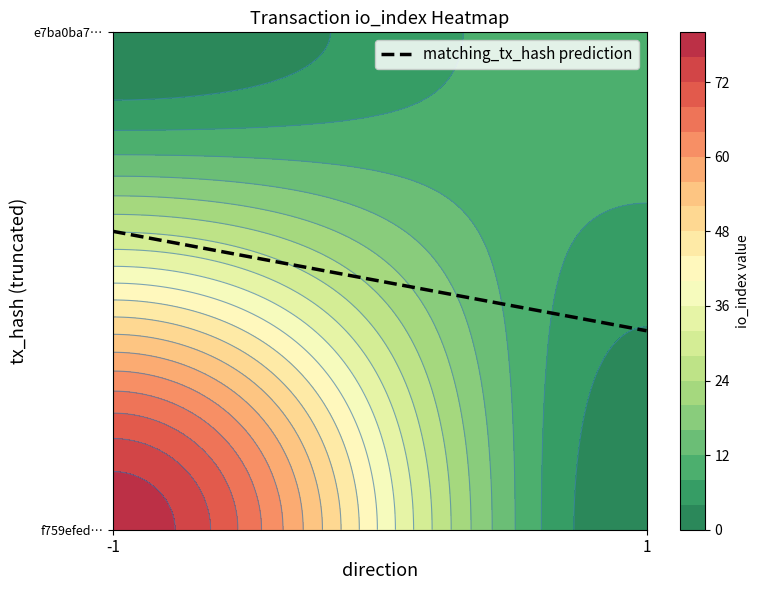

True or false: e7ba0ba7684a8c249f22c06066f64a21dc0239e has a value of 11 at io_index.

True